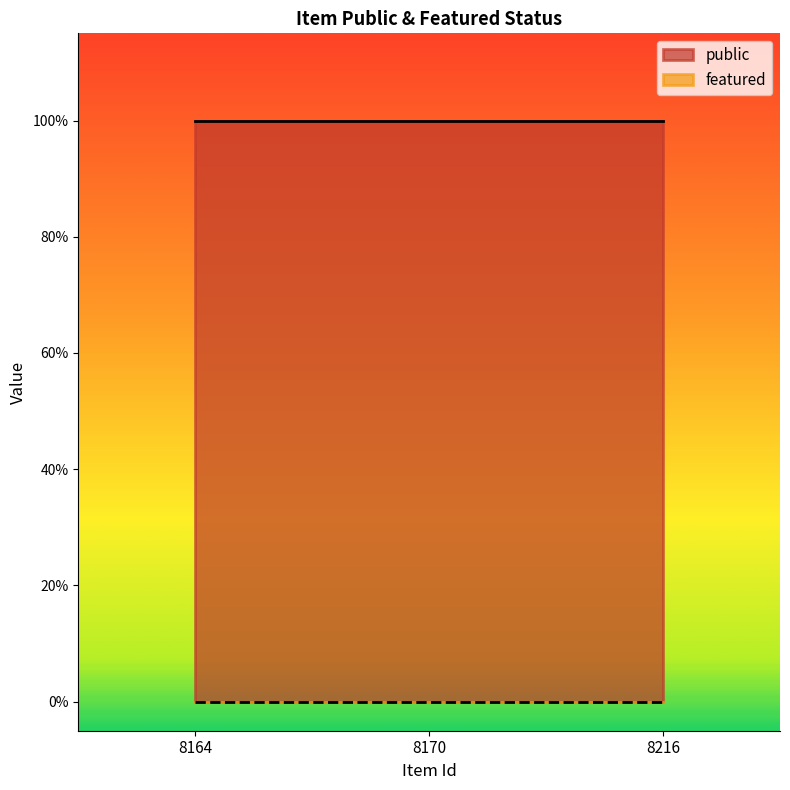

Is it true that featured equals 0 at 8216?

True